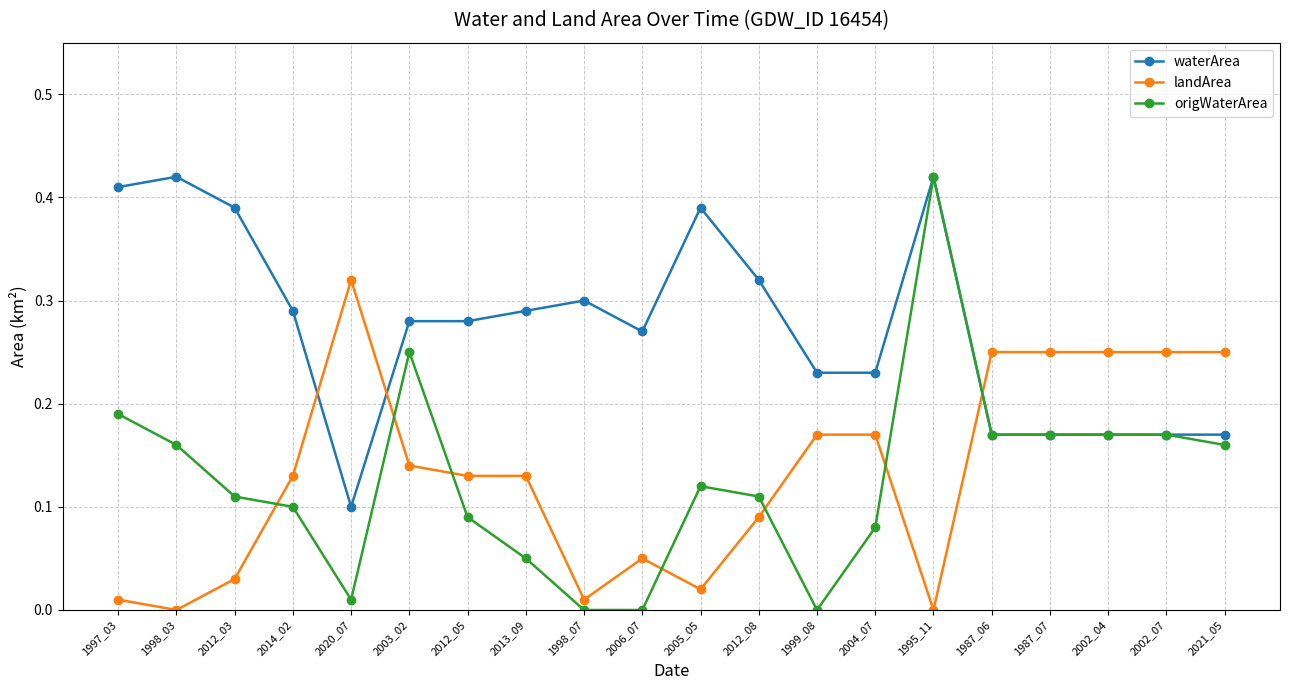

Where is the first local minimum for origWaterArea?

2020_07